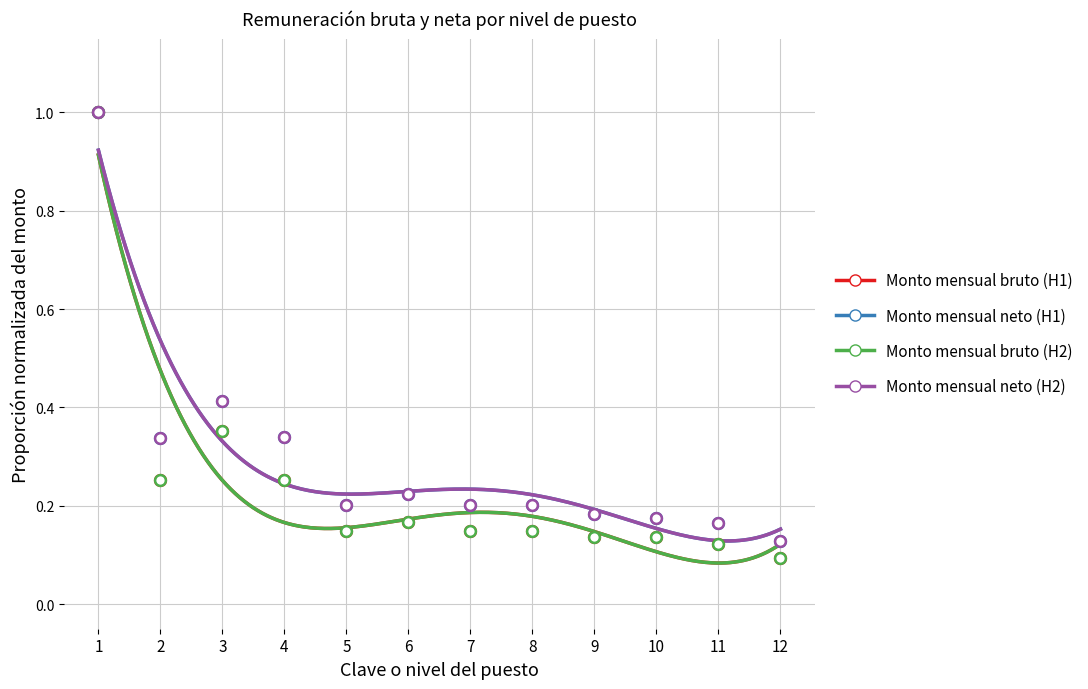

At which category is the sum across all series the highest?

1